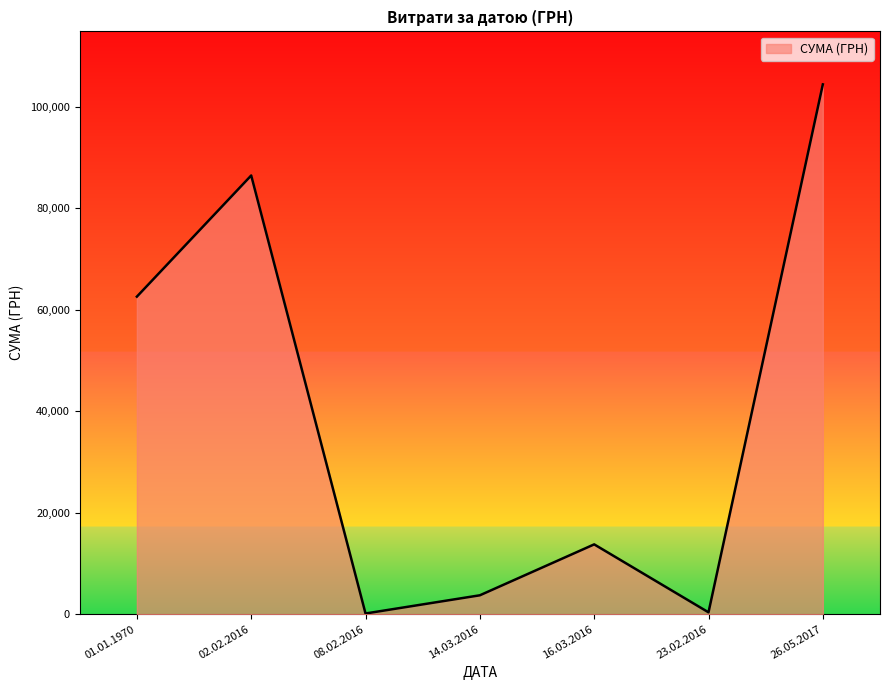

At which label is the value closest to 52267?

01.01.1970